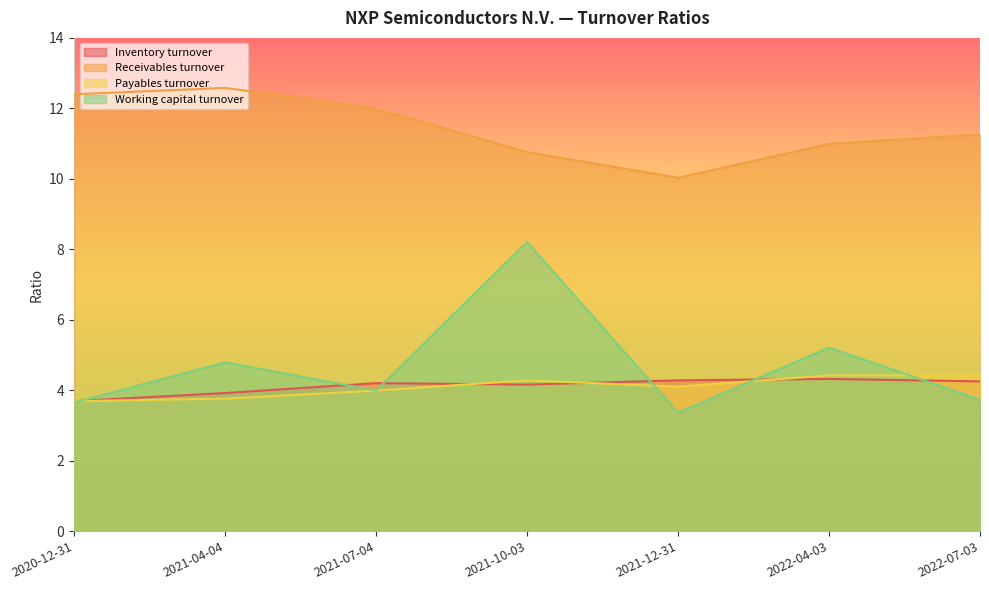

What is the value of the Working capital turnover point at the 6th from the left?

5.2